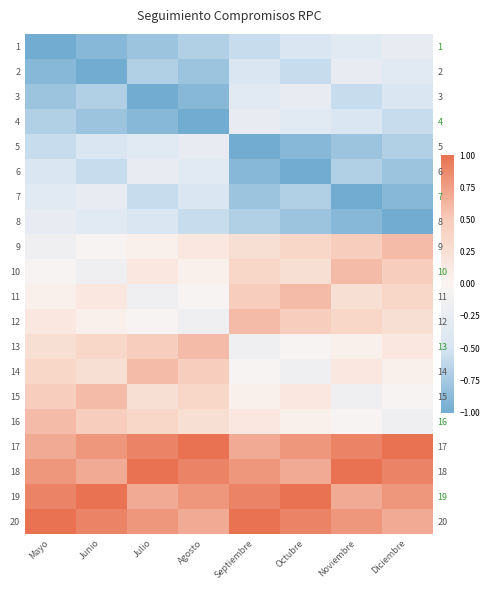

Is the value of 2 at Mayo greater than the value of 8 at Septiembre?

No